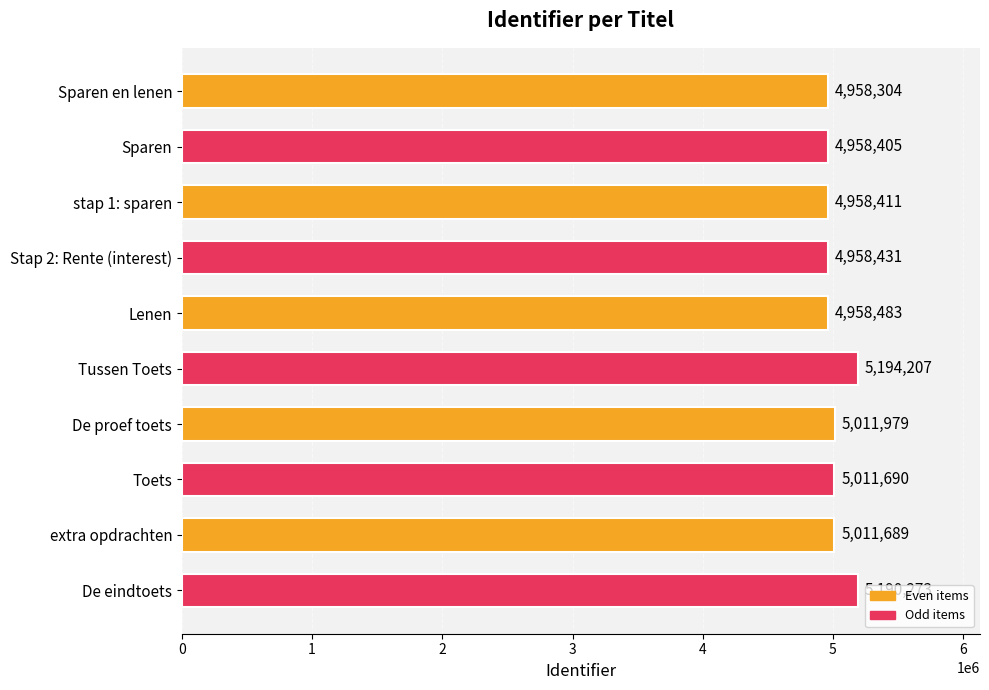

Between De eindtoets and Sparen, which is larger?

De eindtoets